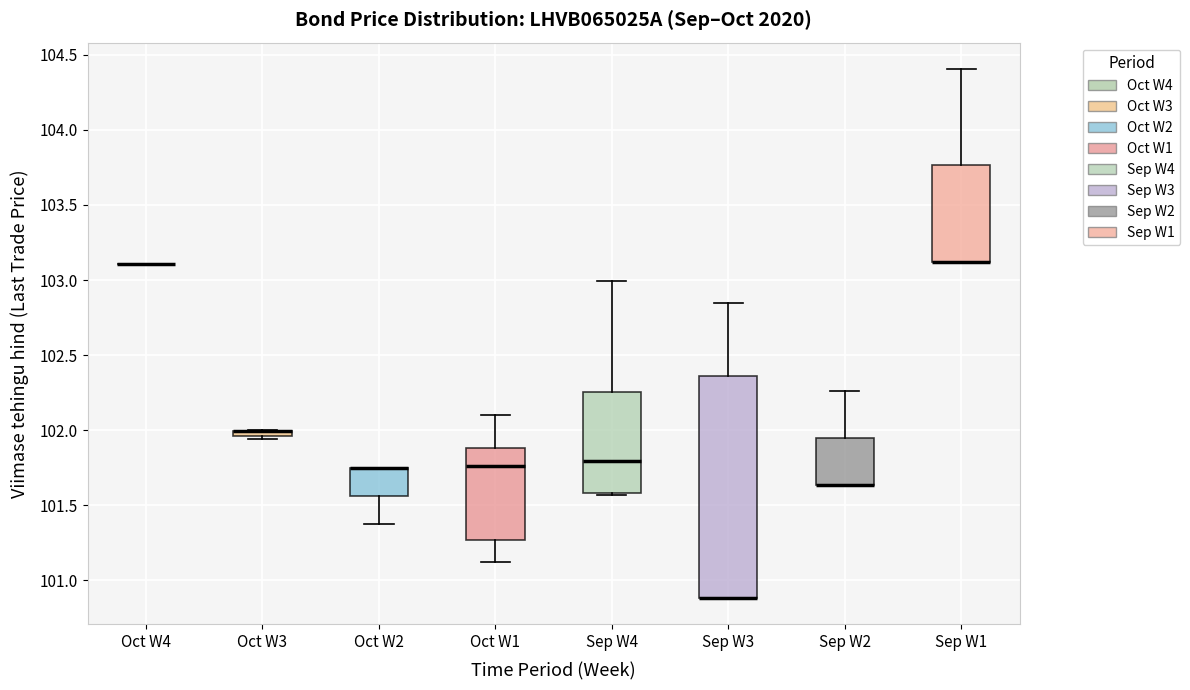

Where is the lower edge of the box for Oct W1 on the y-axis? The values are not printed on the chart, so give them approximately, as read against the axis.

101.25